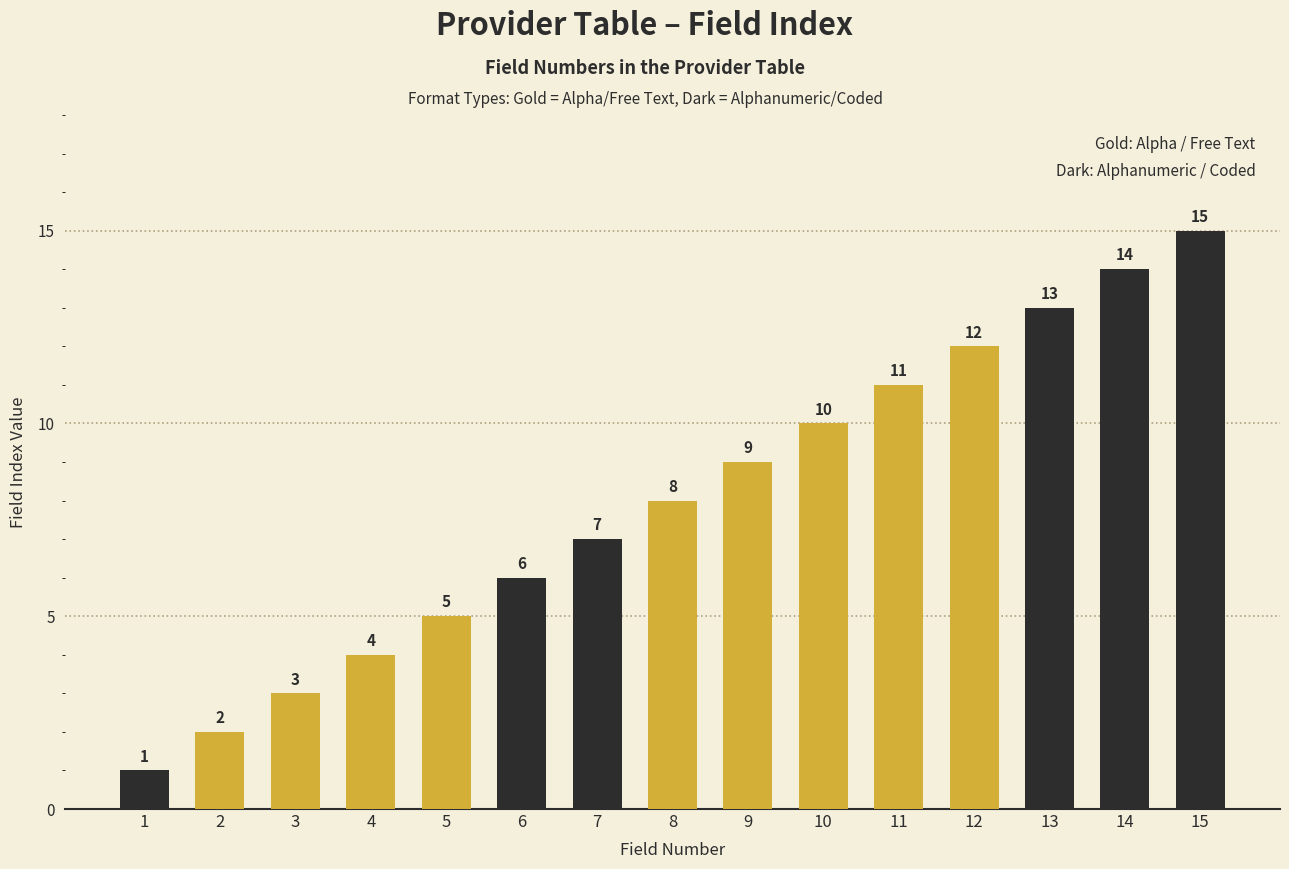

What is the difference between the maximum and minimum values?

14